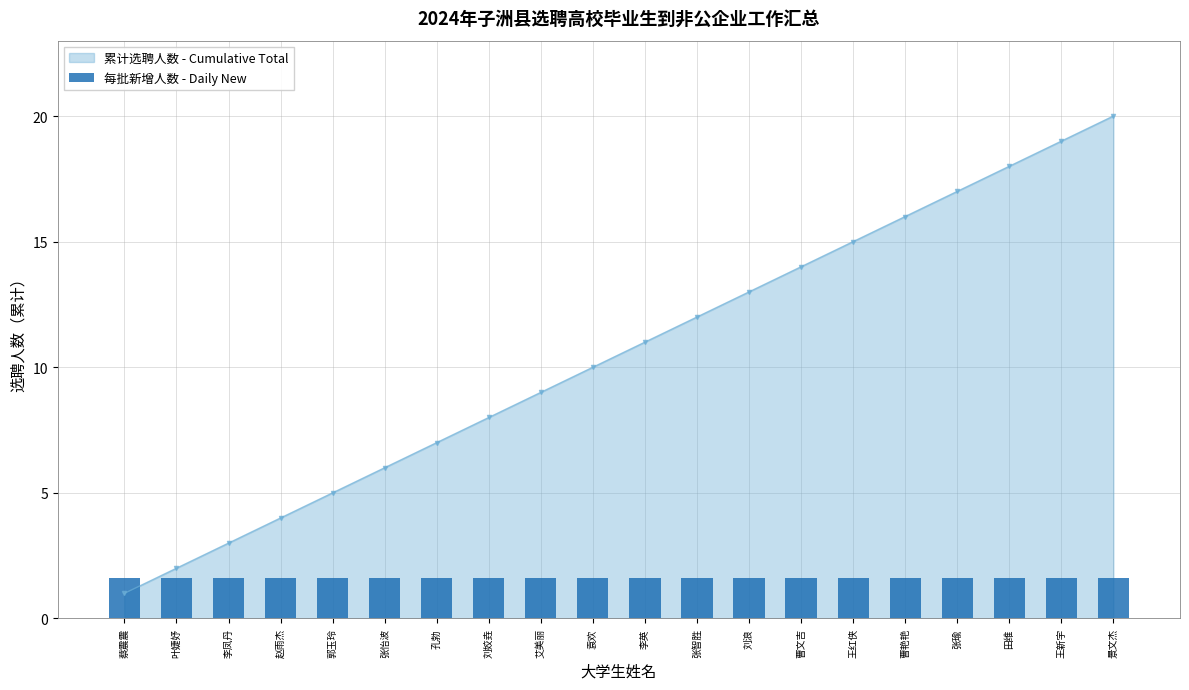

Reading right to left, what are all the values shown in this chart?

景文杰=20	王新宇=19	田维=18	张瑜=17	曹艳艳=16	王红侠=15	曹文吉=14	刘浪=13	张智胜=12	李英=11	袁欢=10	艾美丽=9	刘姣垚=8	孔勃=7	张怡波=6	郭玉玲=5	赵雨杰=4	李凤丹=3	叶婕妤=2	蔡震震=1